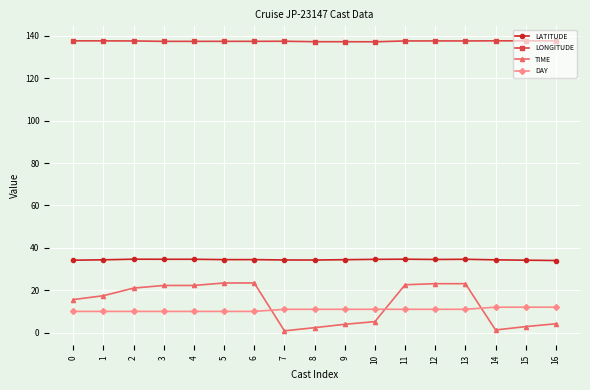

What is the value of the LATITUDE point at the 15th from the left?

34.3